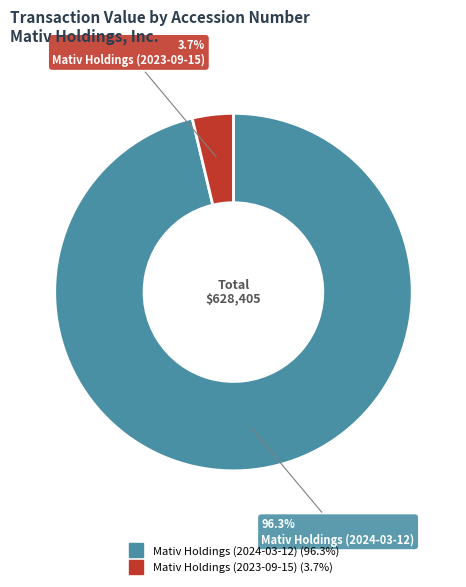

Is there a majority slice in this chart?

Yes